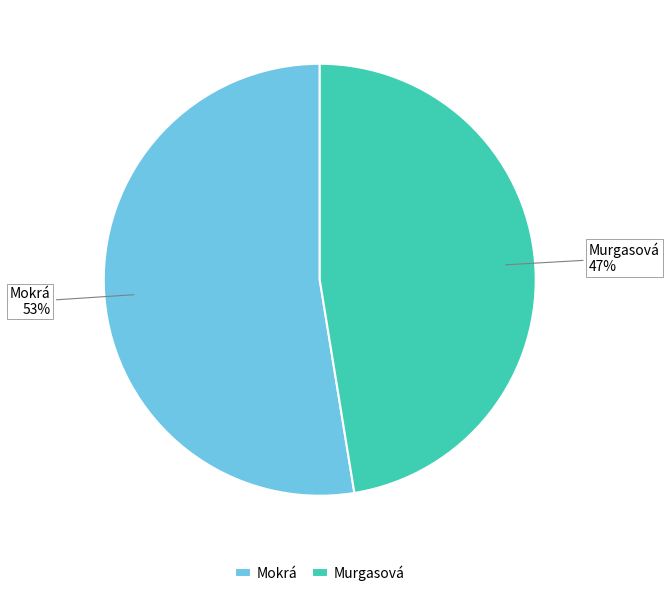

Which category has the biggest portion of the pie?

Mokrá